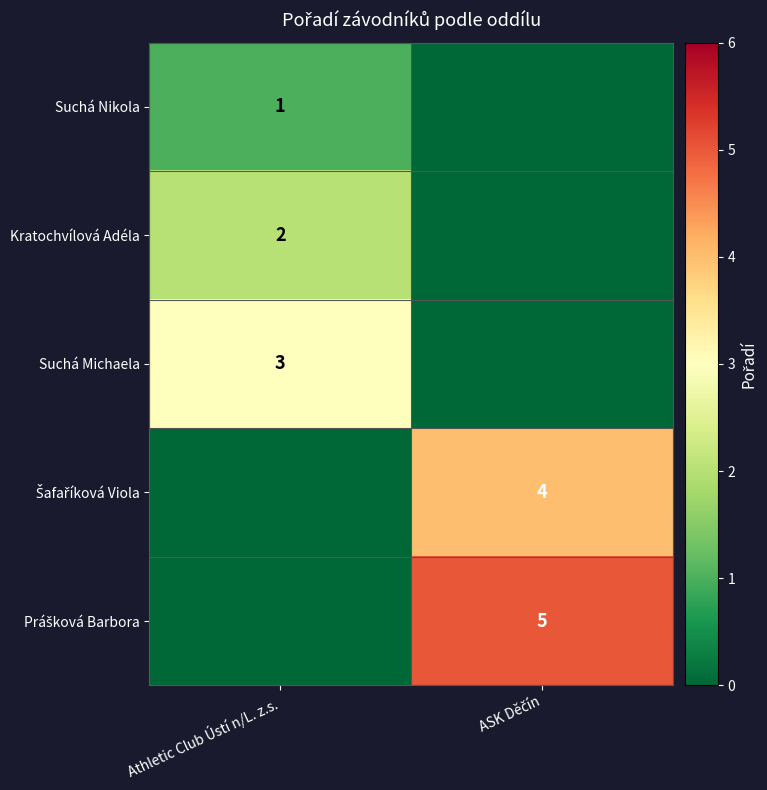

The Suchá Nikola series shows 2 at Athletic Club Ústí n/L. z.s.. True or false?

False